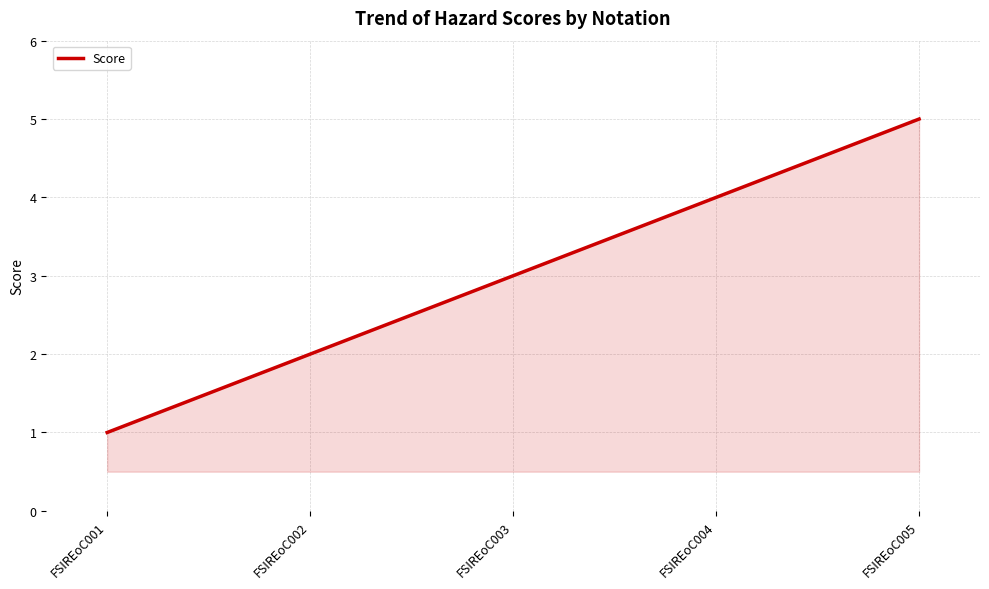

The chart shows a value of 5 at FSIREoC005. True or false?

True